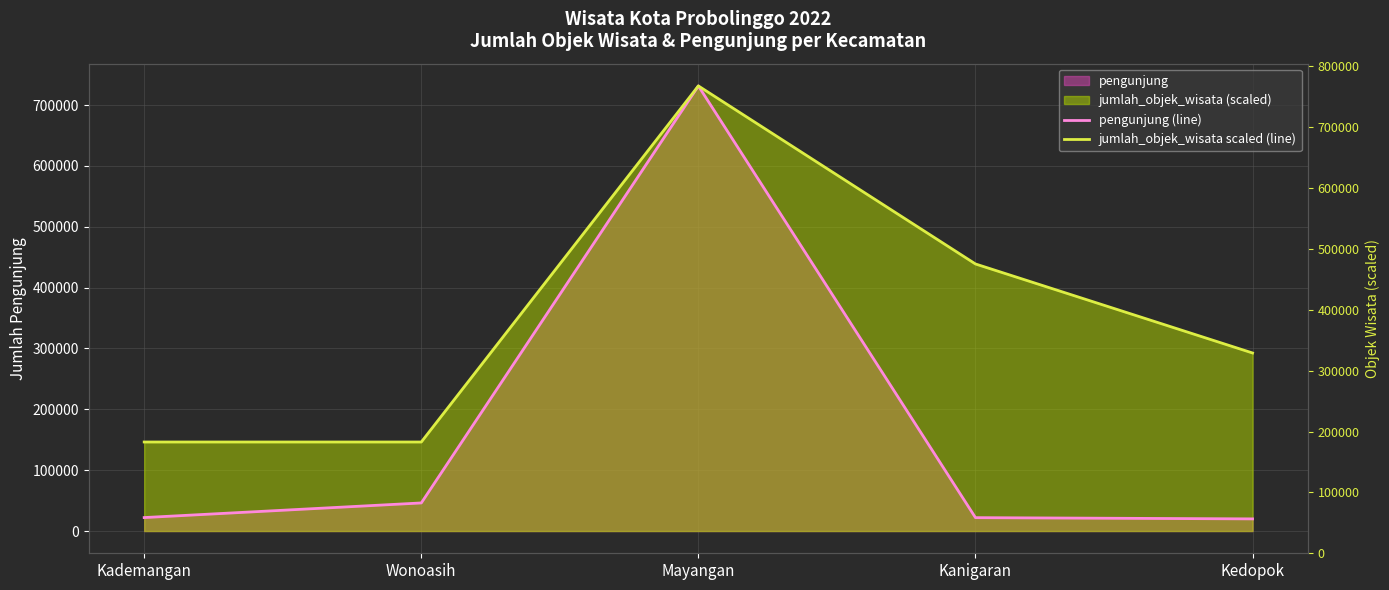

At which category does jumlah_objek_wisata scaled (line) reach its first local peak?

Mayangan